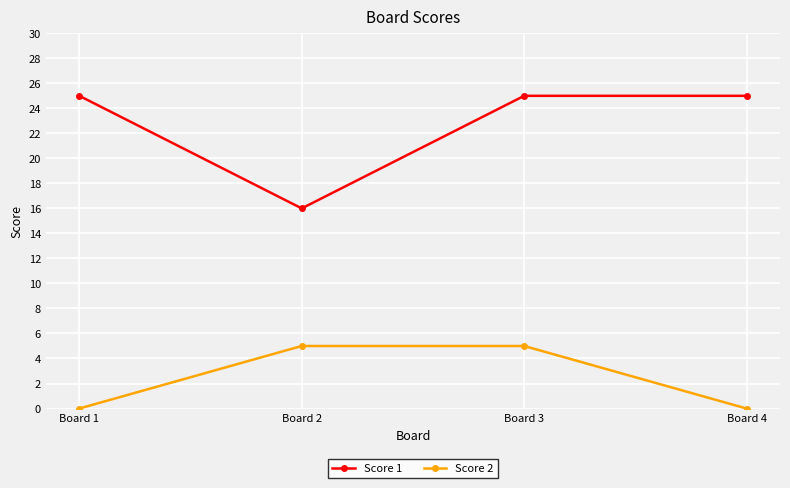

Reading left to right, what are all the values shown in this chart?

Score 1: 25	16	25	25
Score 2: 0	5	5	0